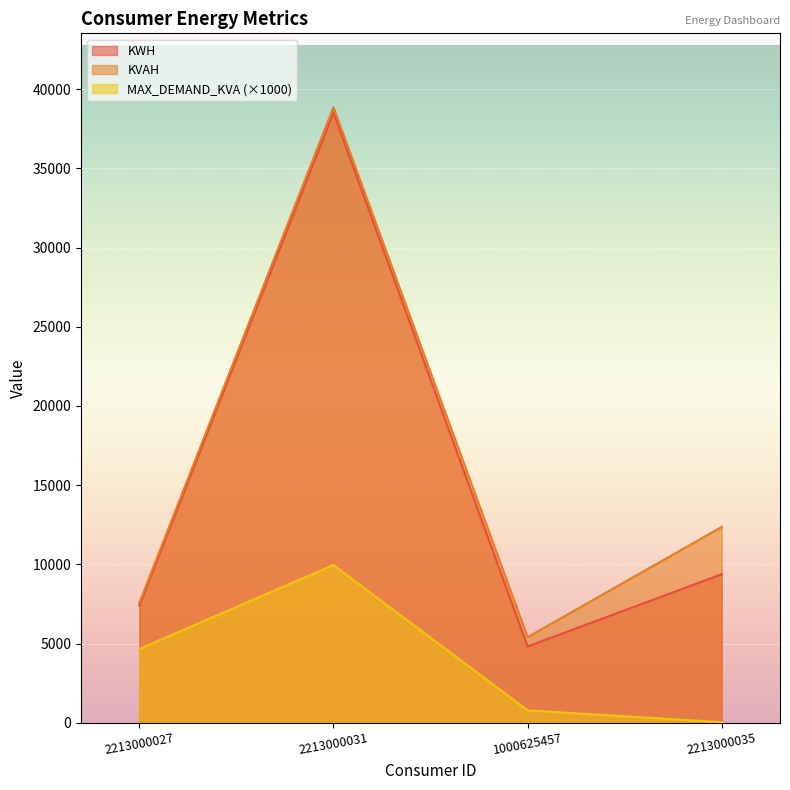

How many values in the MAX_DEMAND_KVA series are below 4660?

2